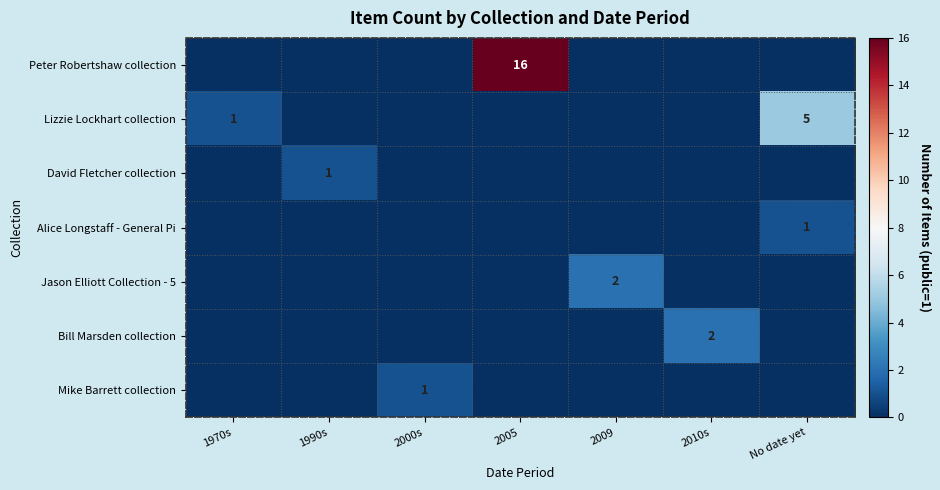

Rank the categories by David Fletcher collection value from lowest to highest.

1970s, 2000s, 2005, 2009, 2010s, No date yet, 1990s